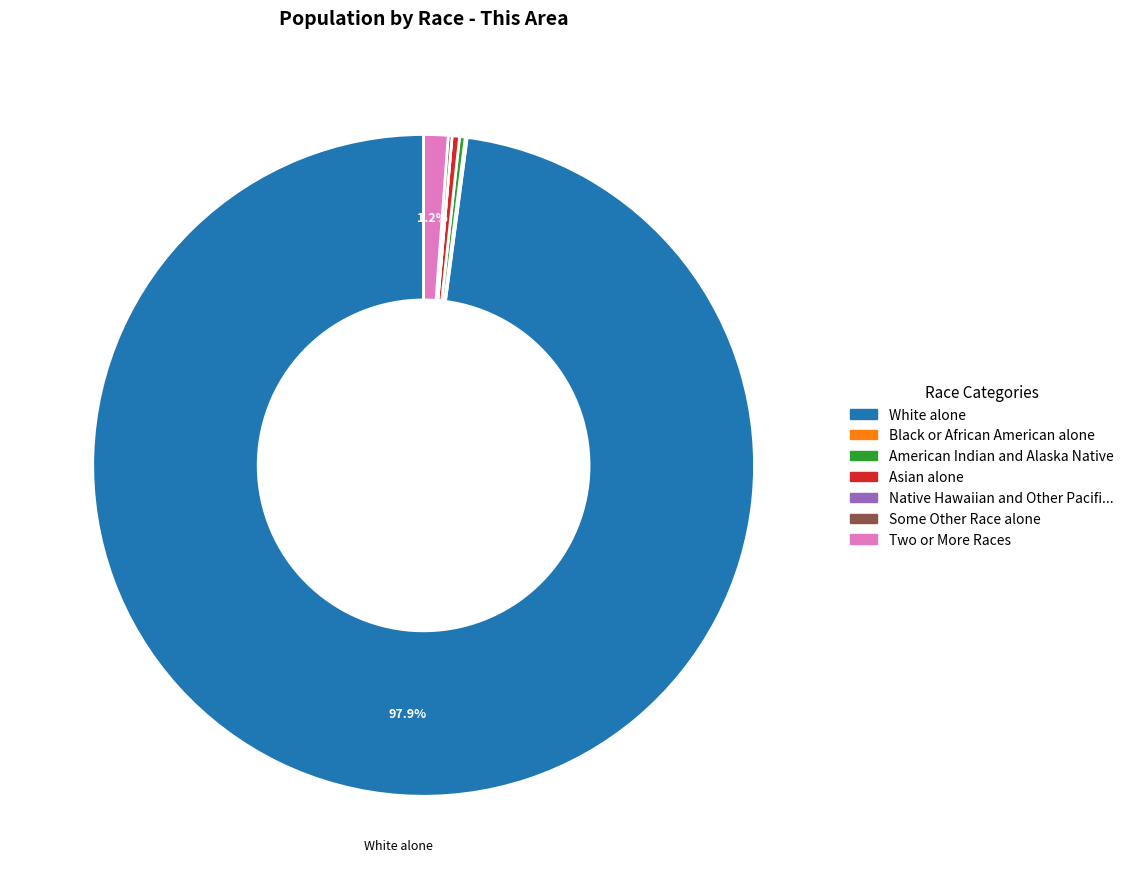

Is there a majority slice in this chart?

Yes